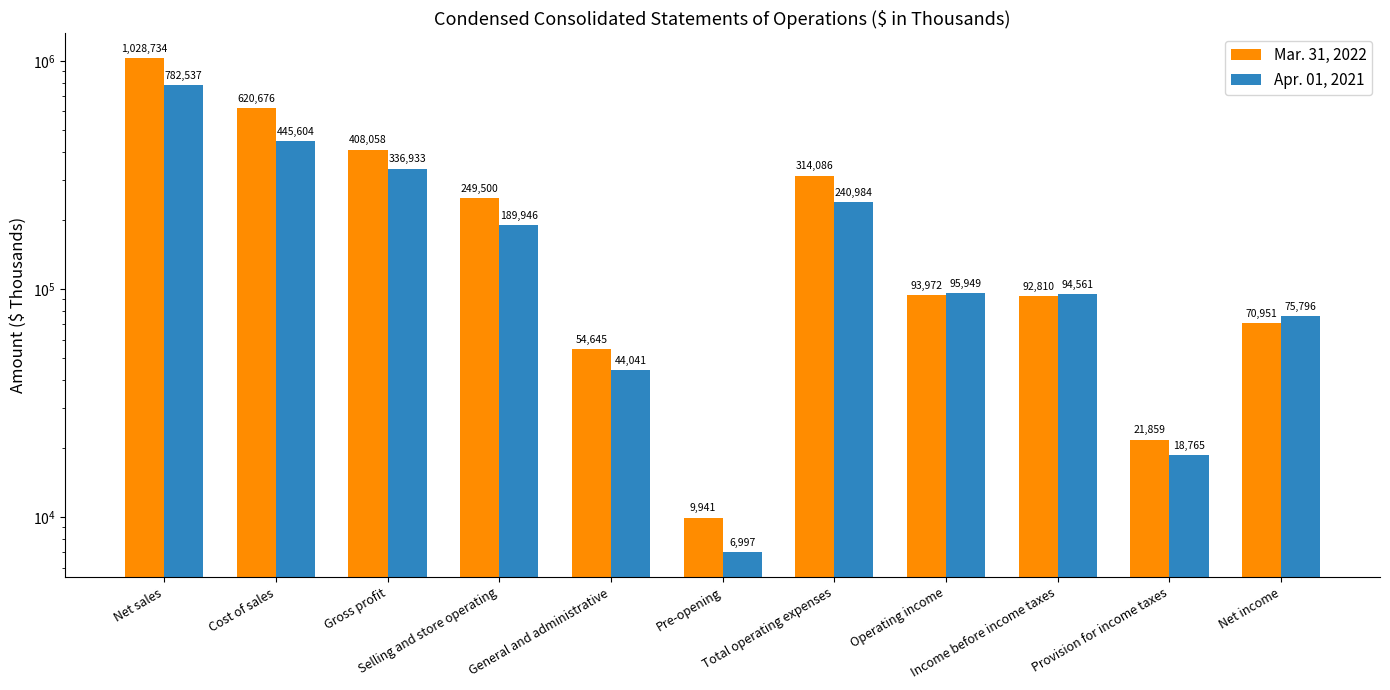

How many groups of bars are there?

11